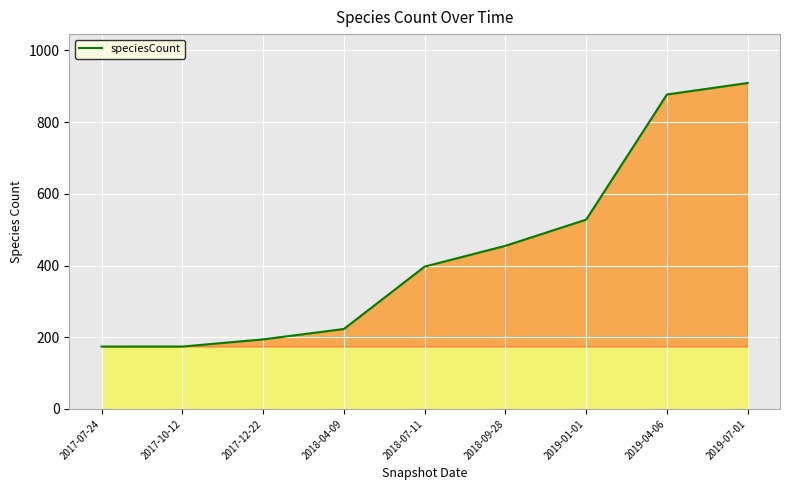

What is the minimum value shown in the chart?

174